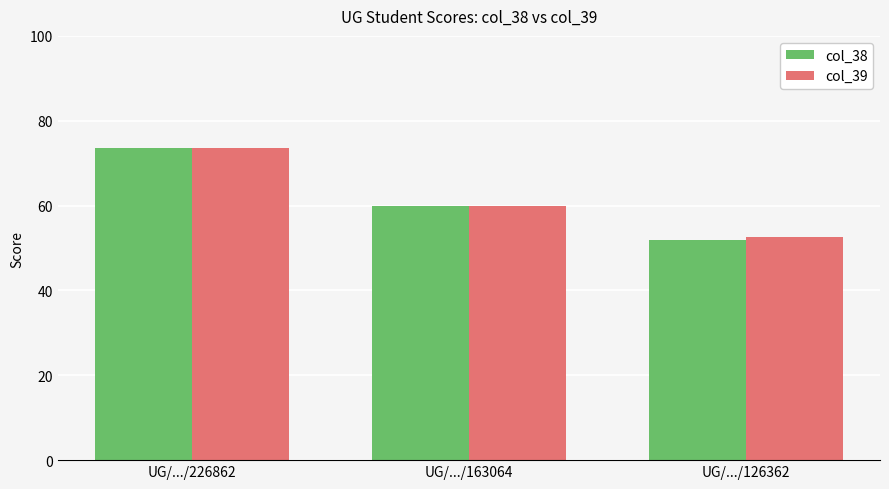

Reading left to right, list all the values displayed in this chart.

col_38: 73.7	60.0	52.0
col_39: 73.7	60.0	52.6